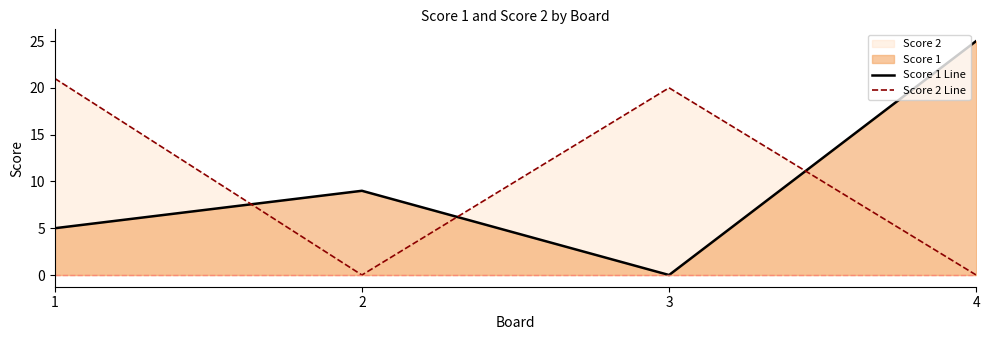

Which category has the lowest value in the Score 2 Line series?

2